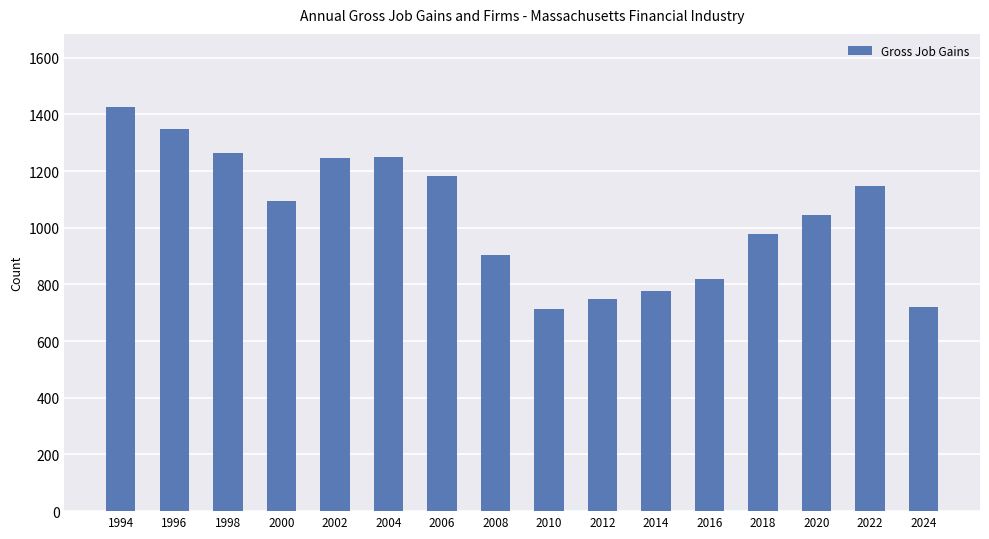

Which category has the highest value across all series?

1994